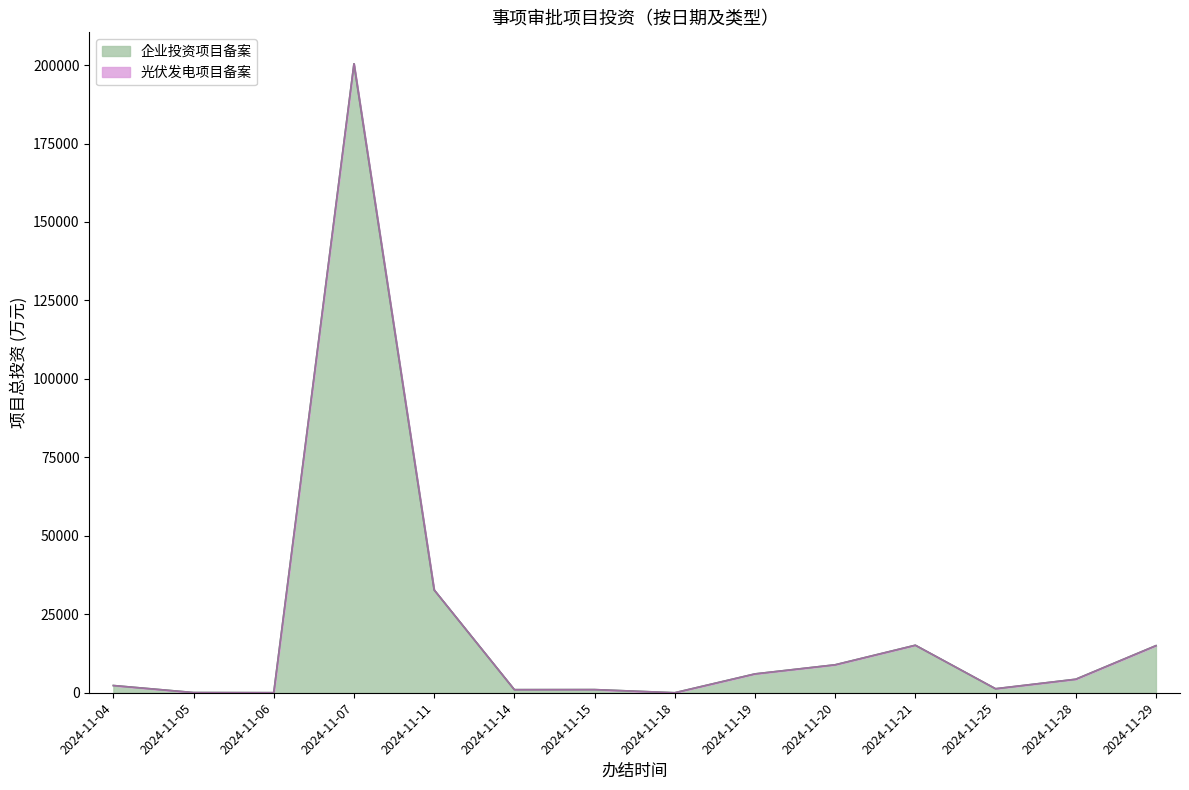

Which has a higher value, 2024-11-29 or 2024-11-25?

2024-11-29